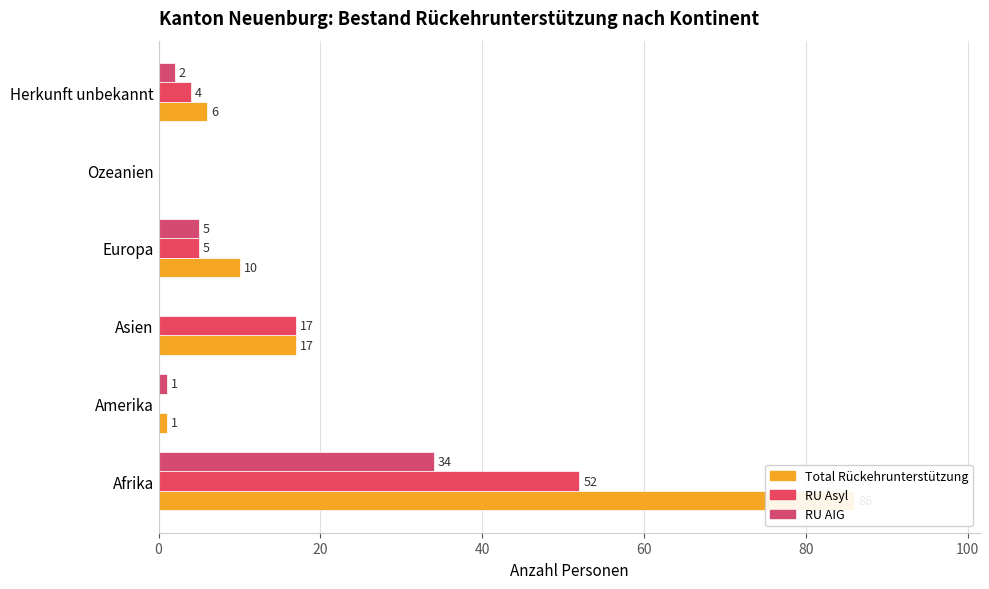

How many data points in RU Asyl are less than 5?

3